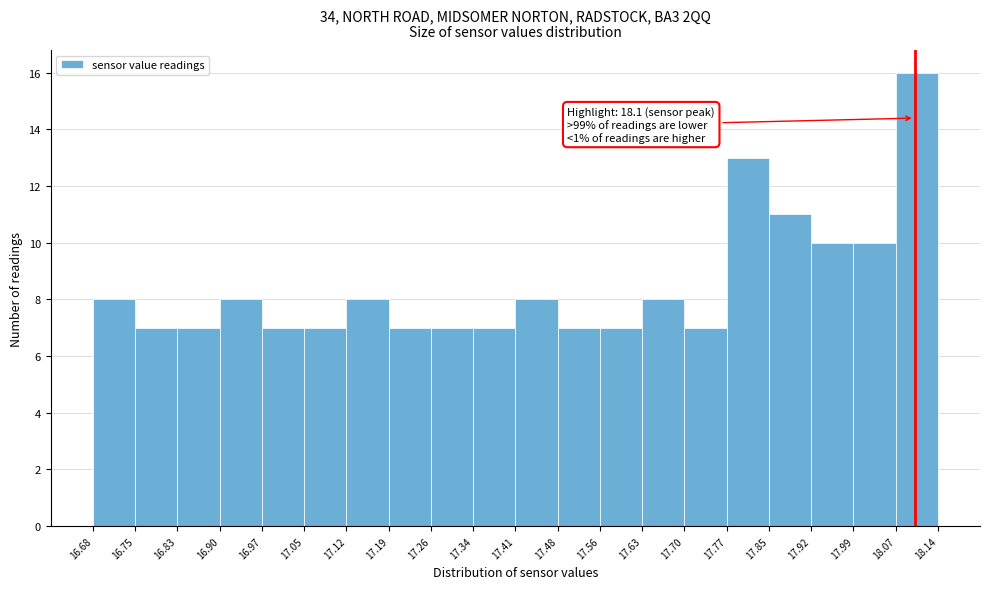

Over which range of the x-axis is the bar tallest?

18.07 to 18.14